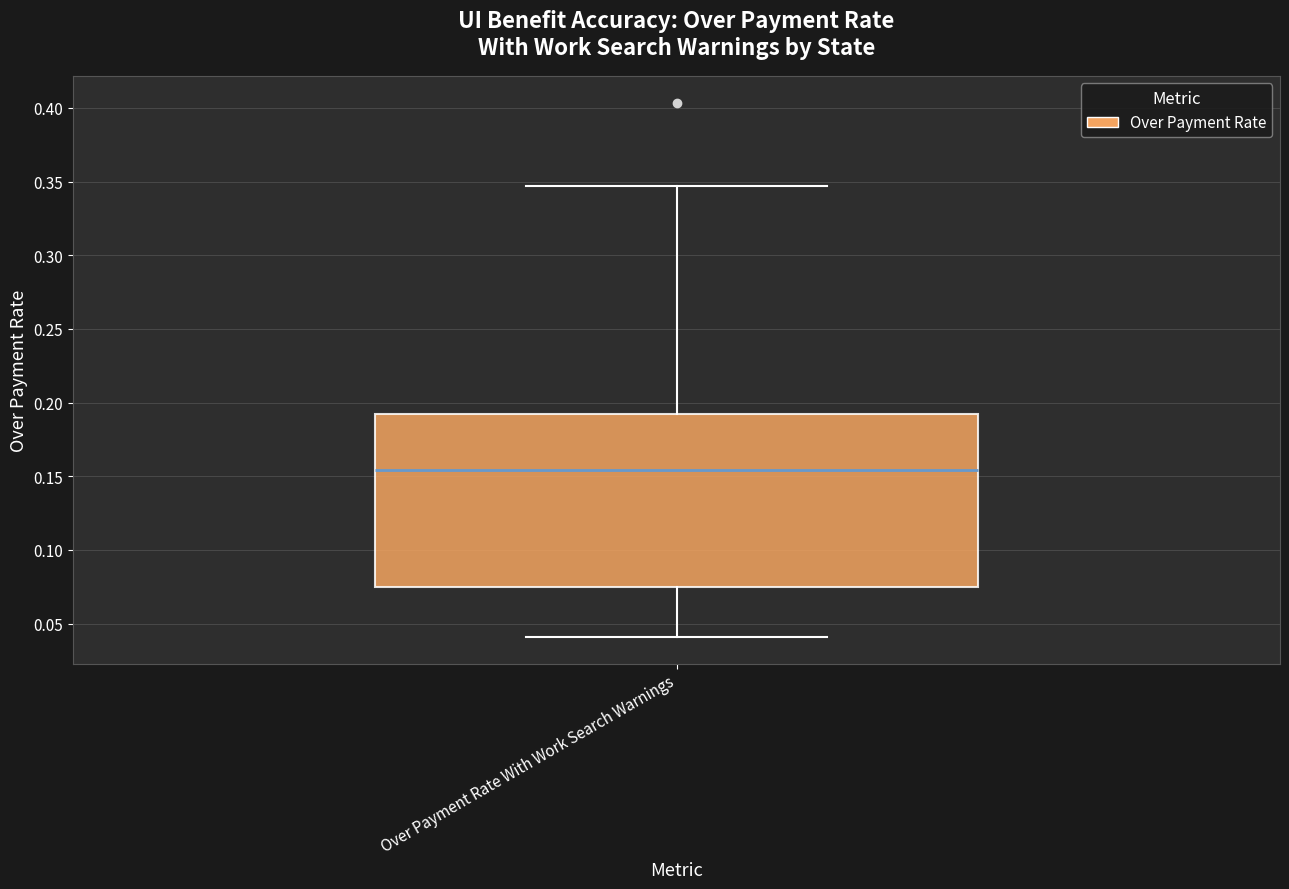

Read this box plot against the y-axis: the position of the median line, the range covered by the box, and the ends of both whiskers. The values are not printed on the chart, so give them approximately, as read against the axis.

median 0.155, box 0.075 to 0.190, whiskers 0.040 to 0.345